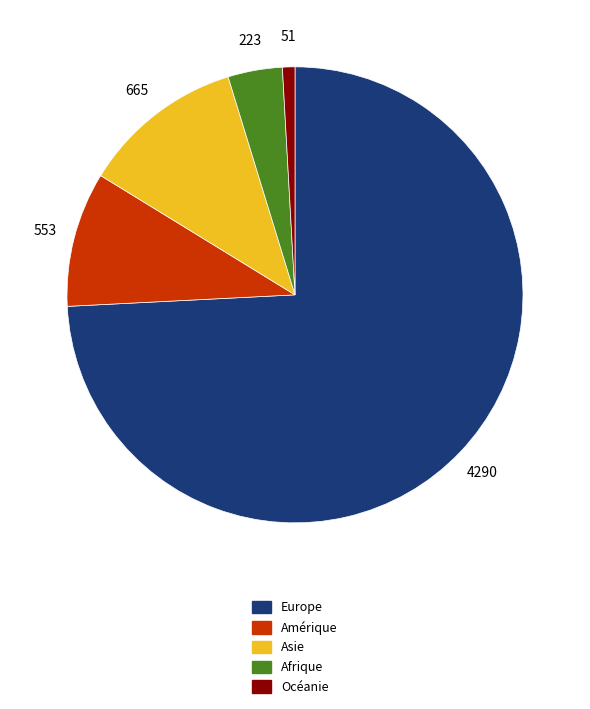

Which category has the smallest portion of the pie?

Océanie